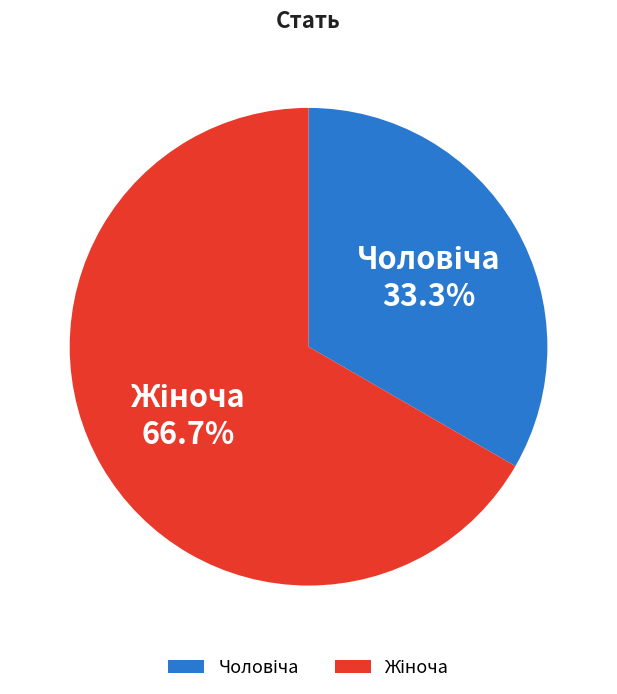

Is there any slice that represents more than half of the pie?

Yes